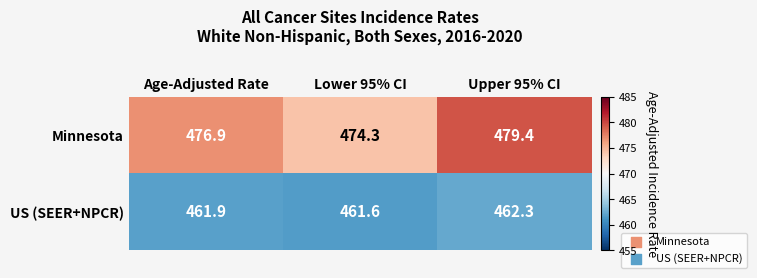

Which series has the largest range (max minus min)?

Minnesota